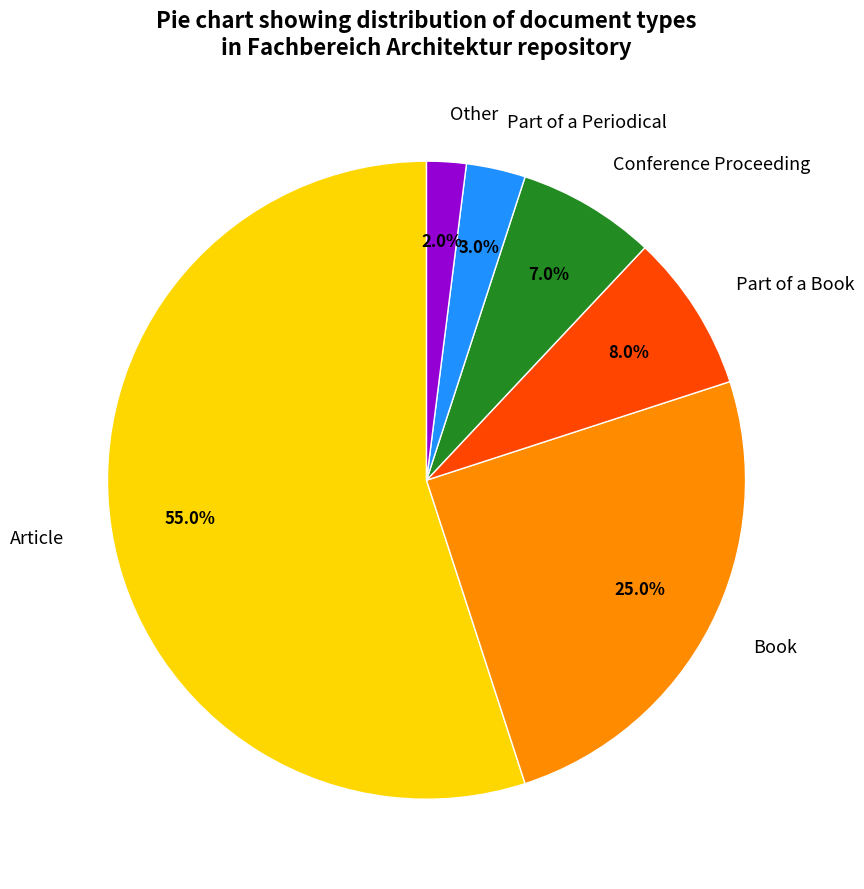

Rank the categories by value from lowest to highest.

Other, Part of a Periodical, Conference Proceeding, Part of a Book, Book, Article